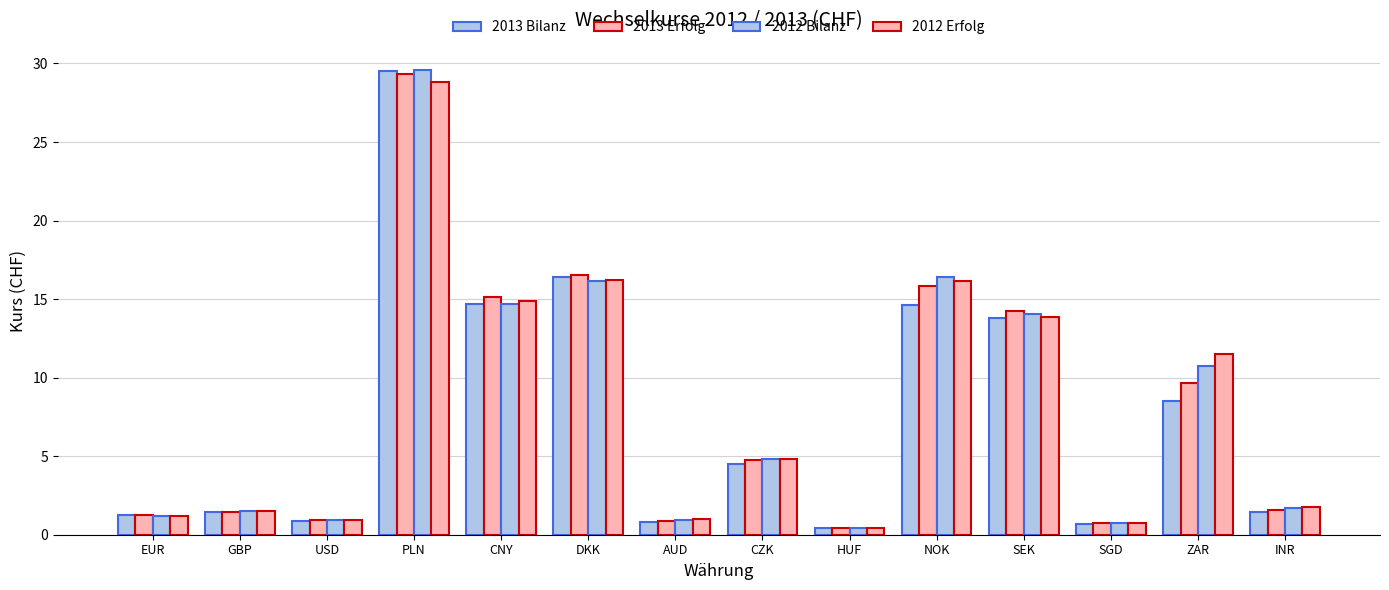

How many values in the 2013 Bilanz series exceed 4?

7